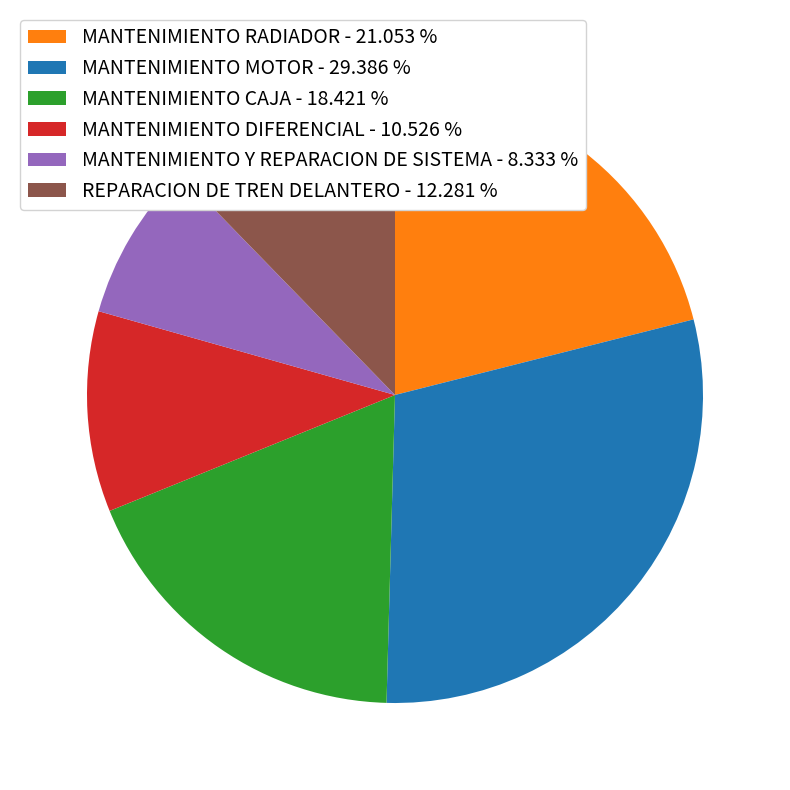

Which has a higher value, MANTENIMIENTO CAJA - 18.421 % or MANTENIMIENTO MOTOR - 29.386 %?

MANTENIMIENTO MOTOR - 29.386 %